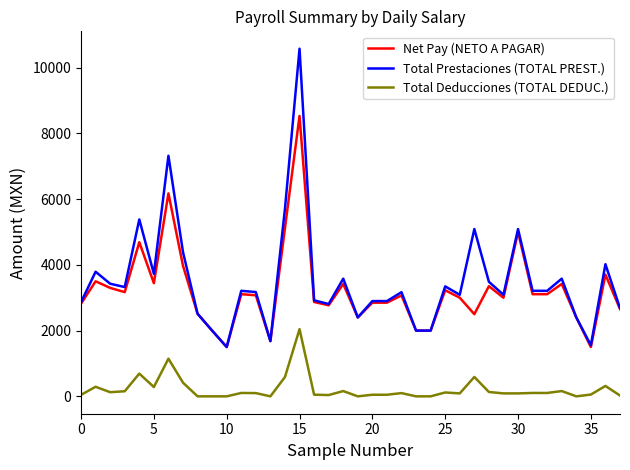

What is the difference between the second highest and second lowest values in the Net Pay (NETO A PAGAR) series?

4674.4